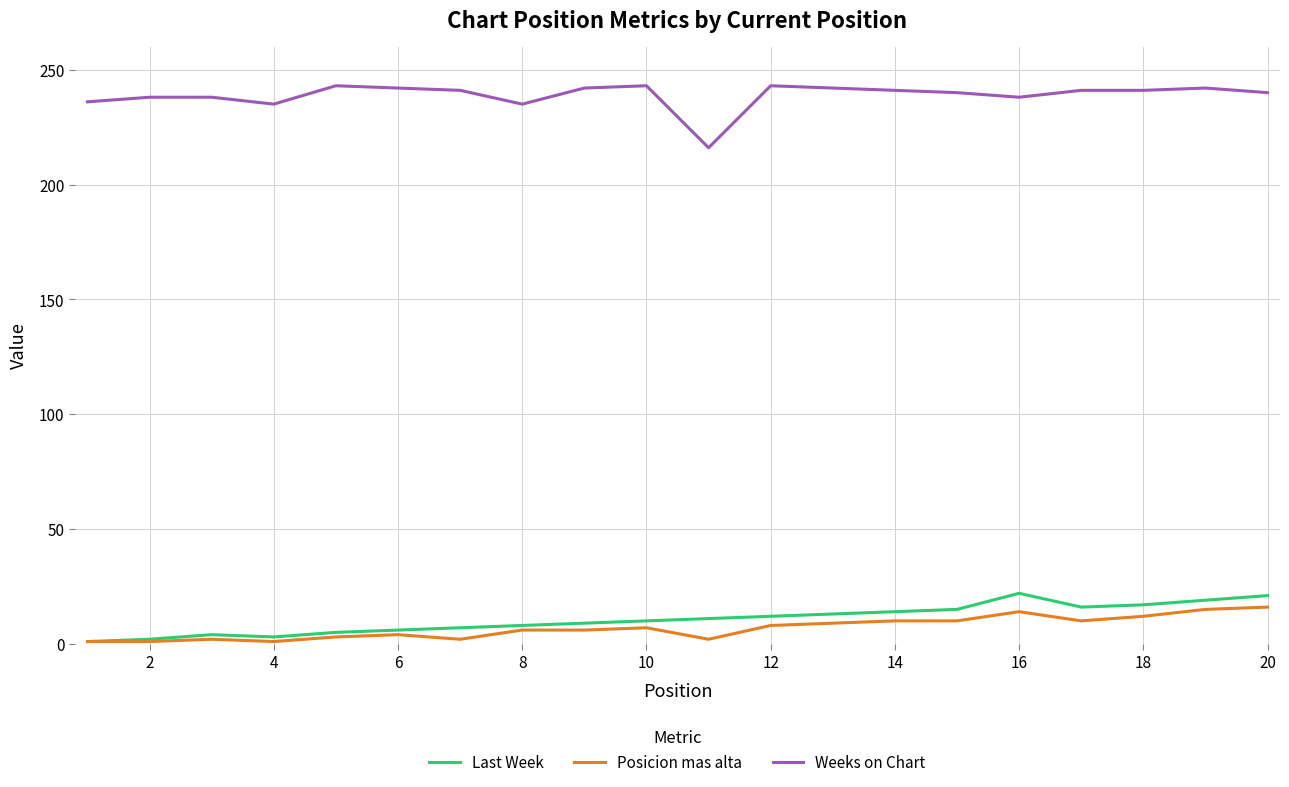

True or false: Last Week and Weeks on Chart cross at least once.

False